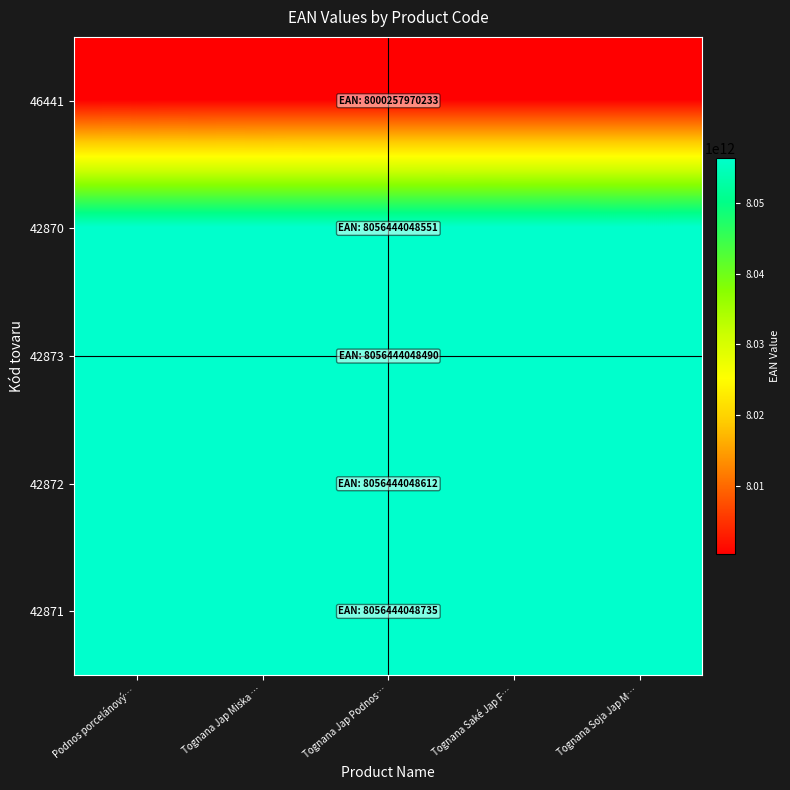

Reading right to left, transcribe all the data shown in this chart.

46441: Tognana Soja Jap M…=8000261970233	Tognana Saké Jap F…=8000260970233	Tognana Jap Podnos…=8000259970233	Tognana Jap Miska …=8000258970233	Podnos porcelánový…=8000257970233
42870: Tognana Soja Jap M…=8056447048551	Tognana Saké Jap F…=8056446048551	Tognana Jap Podnos…=8056445048551	Tognana Jap Miska …=8056444048551	Podnos porcelánový…=8056443048551
42873: Tognana Soja Jap M…=8056446048490	Tognana Saké Jap F…=8056445048490	Tognana Jap Podnos…=8056444048490	Tognana Jap Miska …=8056443048490	Podnos porcelánový…=8056442048490
42872: Tognana Soja Jap M…=8056445048612	Tognana Saké Jap F…=8056444048612	Tognana Jap Podnos…=8056443048612	Tognana Jap Miska …=8056442048612	Podnos porcelánový…=8056441048612
42871: Tognana Soja Jap M…=8056444048735	Tognana Saké Jap F…=8056443048735	Tognana Jap Podnos…=8056442048735	Tognana Jap Miska …=8056441048735	Podnos porcelánový…=8056440048735